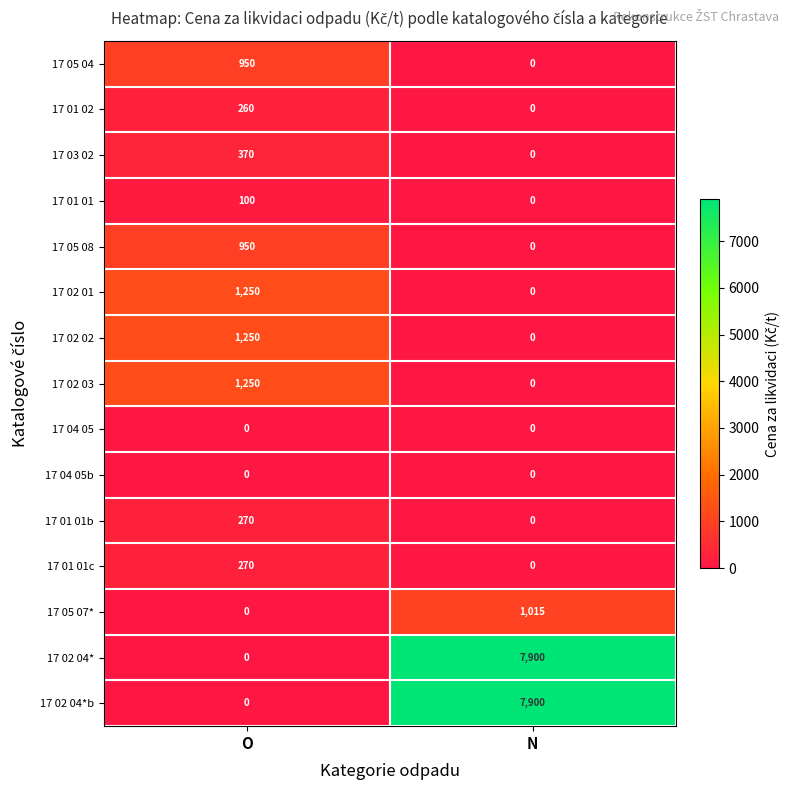

What is the average value of the 17 01 01c series?

135